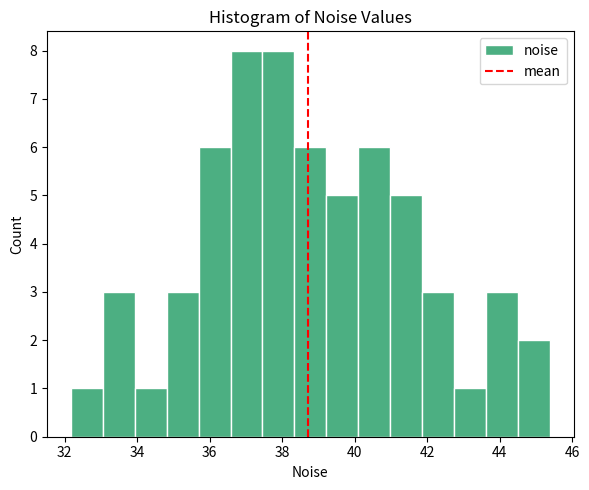

What is the height of the bar covering 38.4 to 39.2 on the x-axis? Neither the bar edges nor the heights are printed on the chart, so give them approximately, as read against the axes.

6